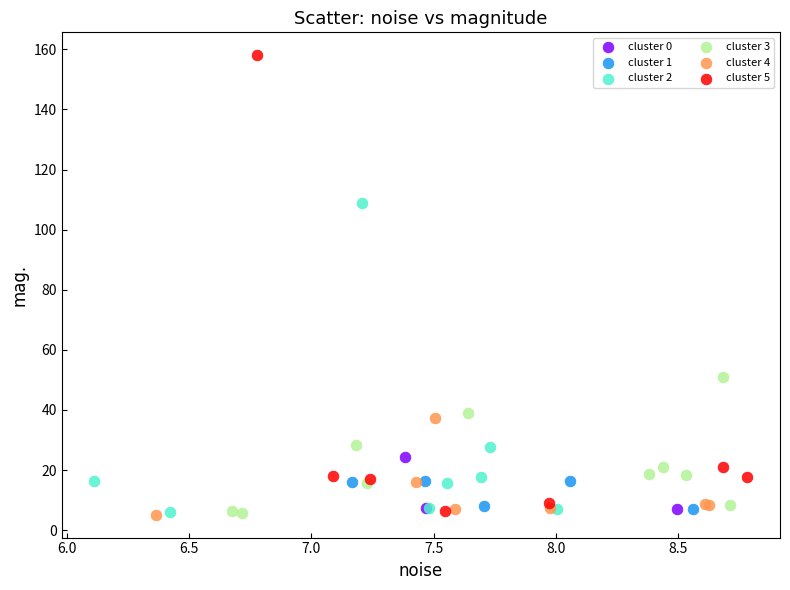

Which series has the widest spread of Y values?

cluster 5